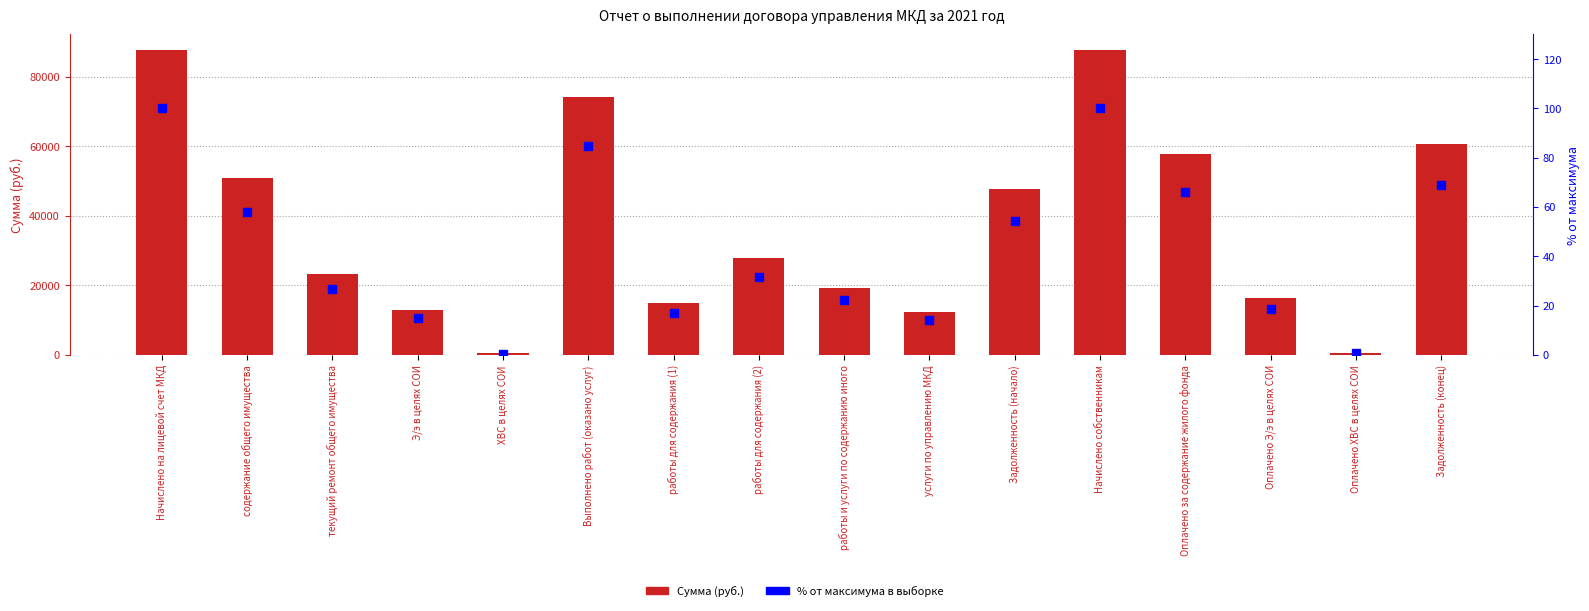

Reading left to right, list all the values displayed in this chart.

Сумма (руб.): 87822.7	50962.6	23396.4	13024.9	438.8	74359.0	14825.5	27855.7	19400.5	12277.3	47719.9	87822.7	57941.9	16295.9	603.7	60701.0
% от максимума в выборке: 100.0	58.0	26.6	14.8	0.5	84.7	16.9	31.7	22.1	14.0	54.3	100.0	66.0	18.6	0.7	69.1